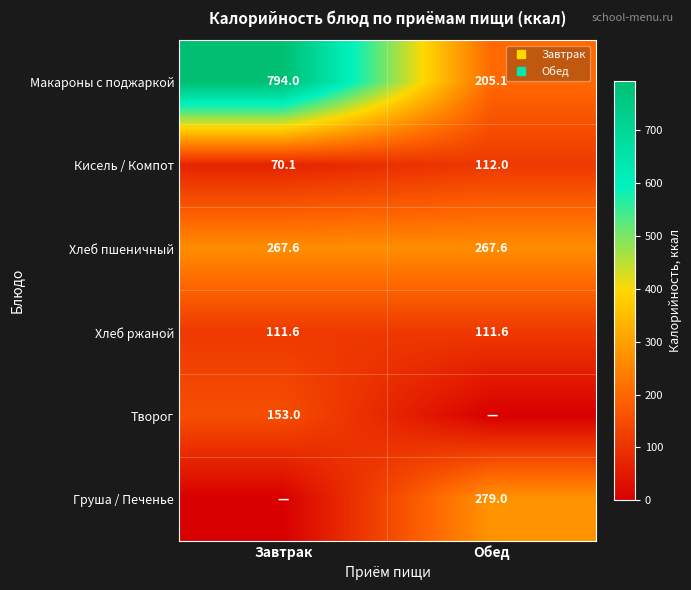

Where is Кисель / Компот nearest to the value 91?

Завтрак